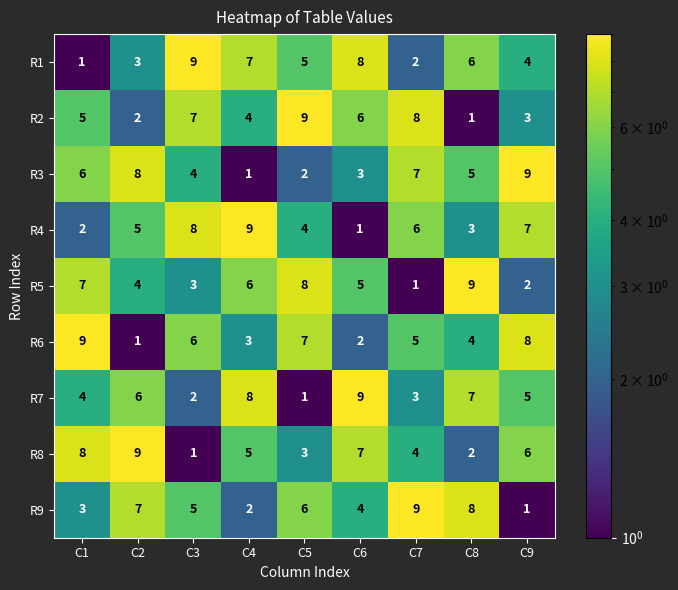

How many data points in R9 are less than 5?

4